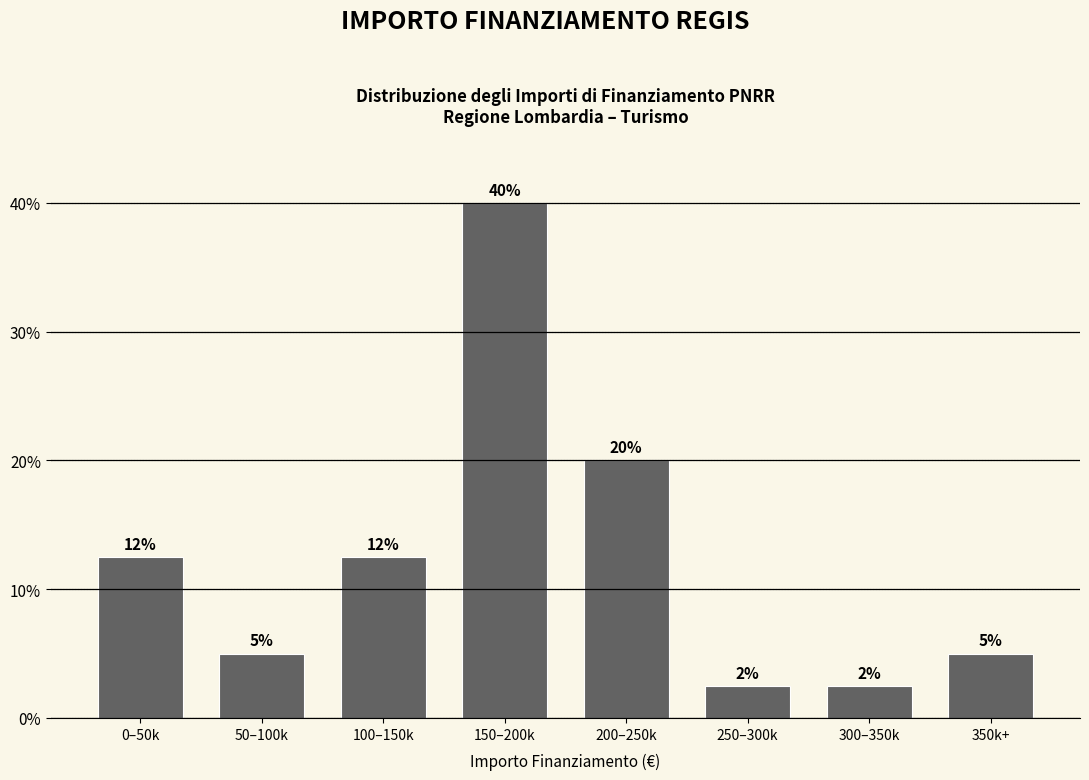

What is the smallest value displayed?

2.5